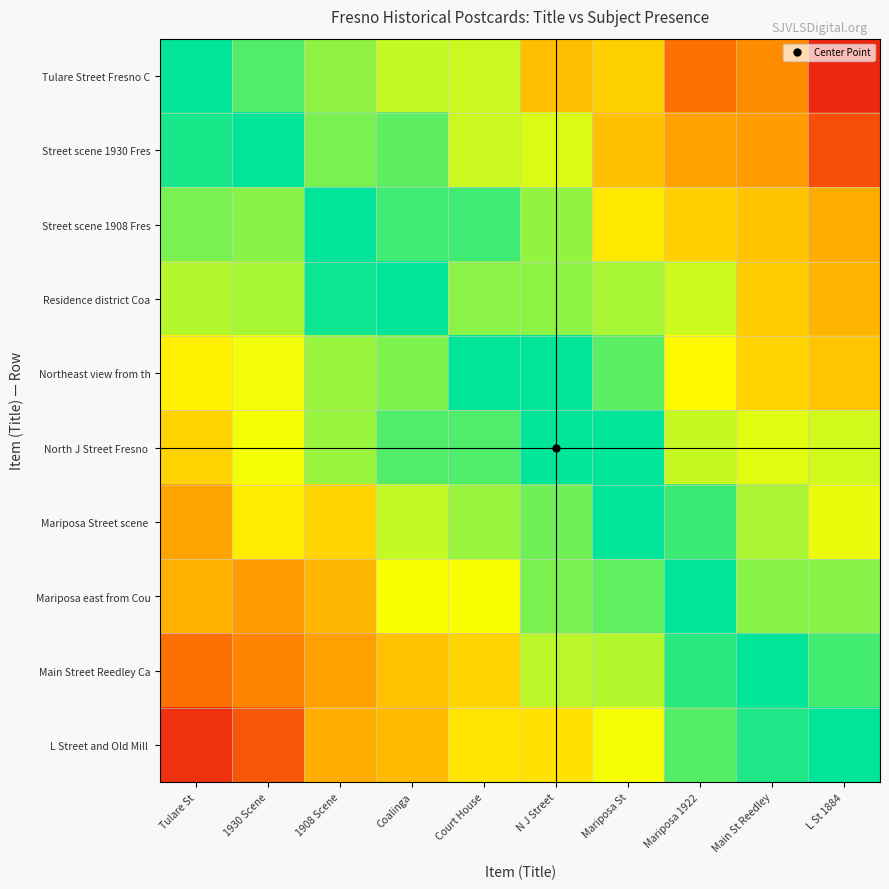

What is the total value across all series at 1930 Scene?

6.5